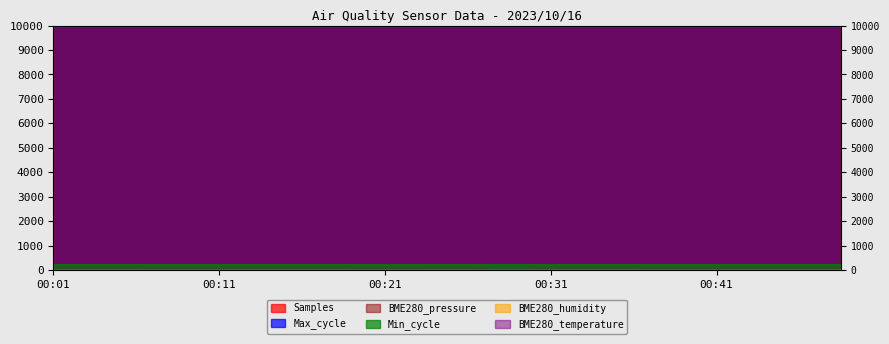

At 00:34, list the series in order from largest to smallest.

Samples, BME280_pressure, Max_cycle, Min_cycle, BME280_humidity, BME280_temperature